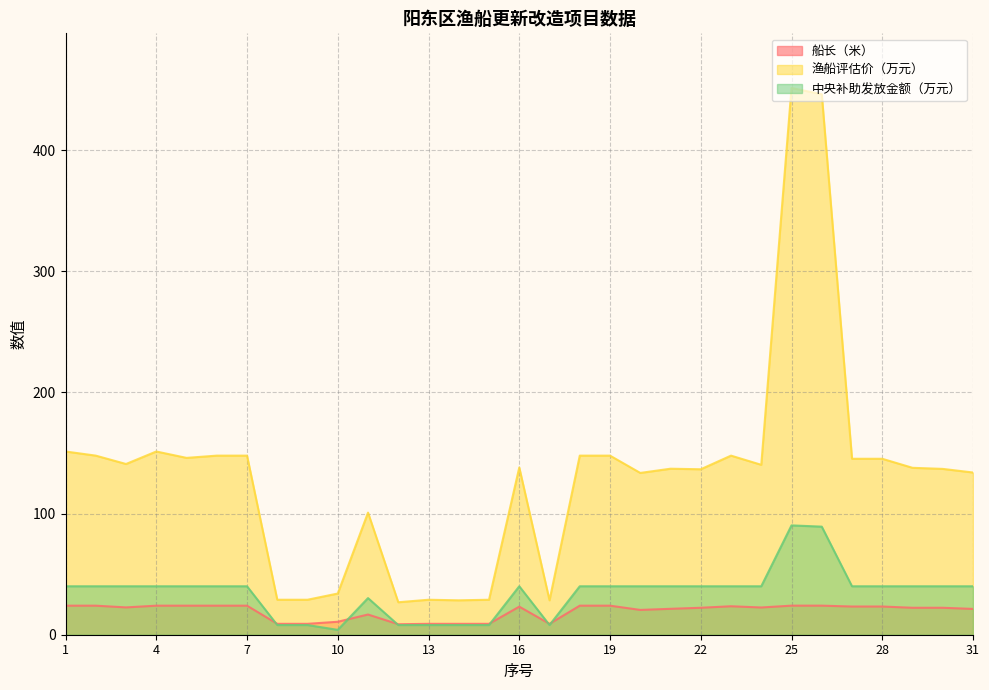

What is the difference between the maximum and minimum values in the 渔船评估价（万元） series?

424.5